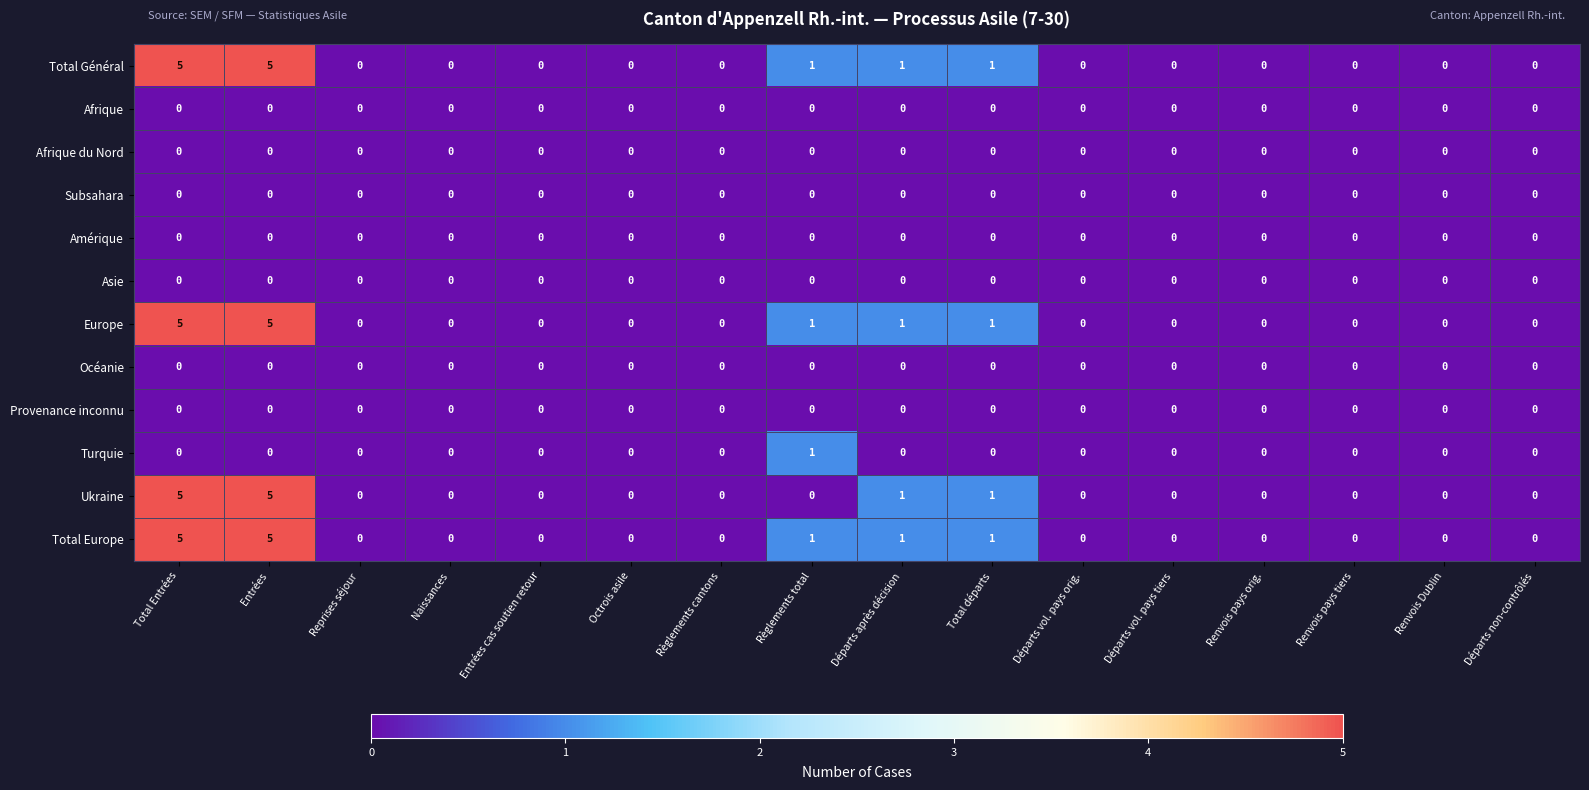

Count the Turquie values in the range 0 to 1.

16